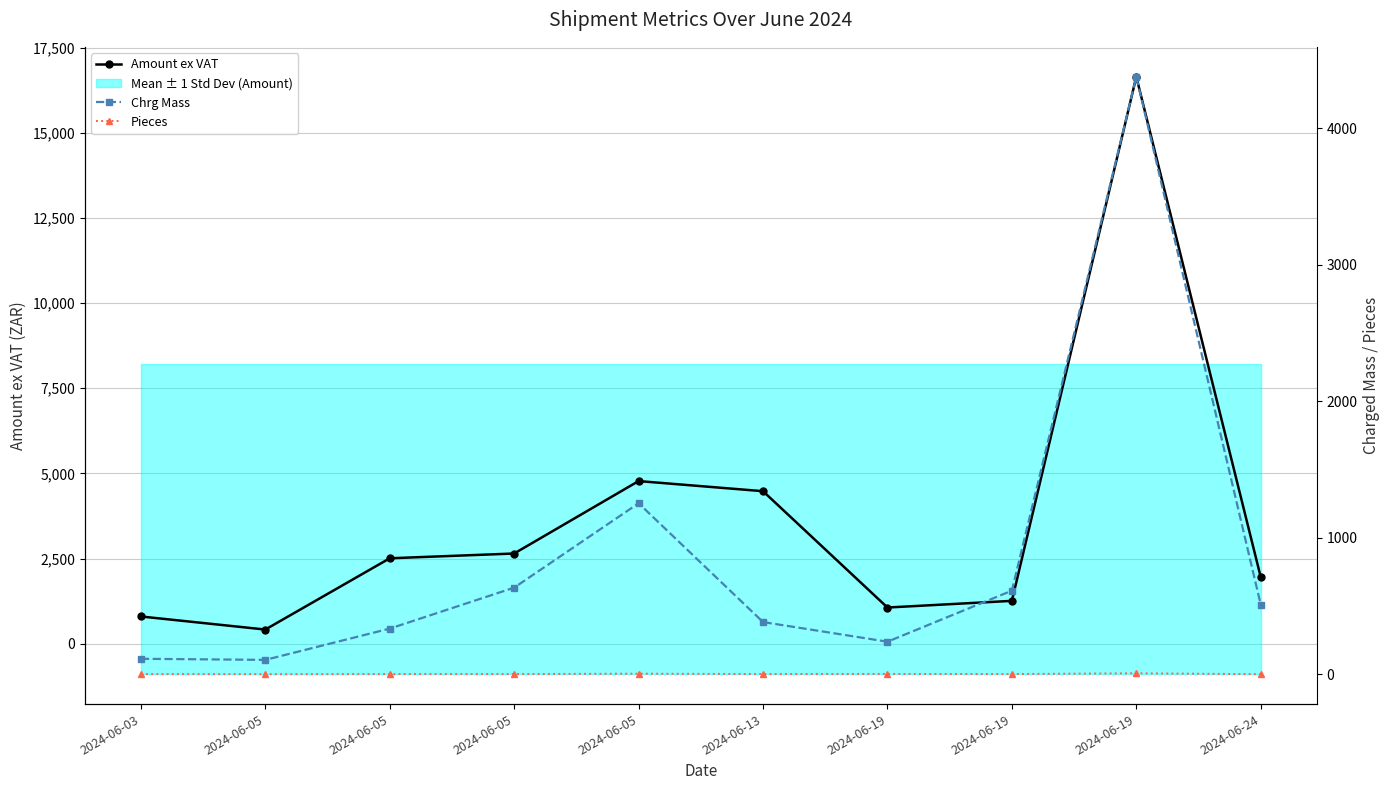

Reading left to right, list all the values displayed in this chart.

Amount ex VAT: 2024-06-03=801.4	2024-06-05=417.8	2024-06-05=2509.5	2024-06-05=2649.6	2024-06-05=4775.7	2024-06-13=4478.7	2024-06-19=1064.0	2024-06-19=1259.9	2024-06-19=16645.0	2024-06-24=1956.6
Chrg Mass: 2024-06-03=114.0	2024-06-05=106.0	2024-06-05=335.0	2024-06-05=635.0	2024-06-05=1253.0	2024-06-13=383.0	2024-06-19=239.0	2024-06-19=613.0	2024-06-19=4377.0	2024-06-24=511.0
Pieces: 2024-06-03=2.0	2024-06-05=1.0	2024-06-05=2.0	2024-06-05=2.0	2024-06-05=5.0	2024-06-13=2.0	2024-06-19=3.0	2024-06-19=2.0	2024-06-19=8.0	2024-06-24=1.0